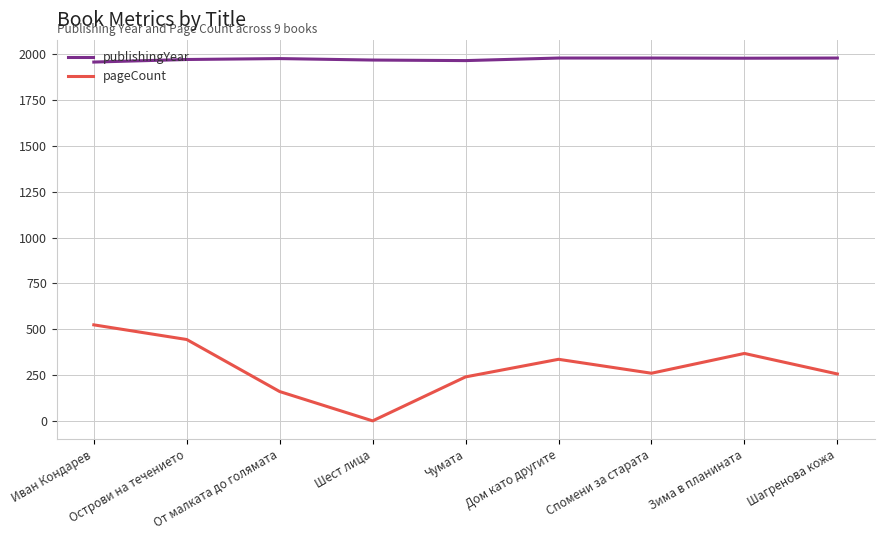

What position from the right is Спомени за старата?

3